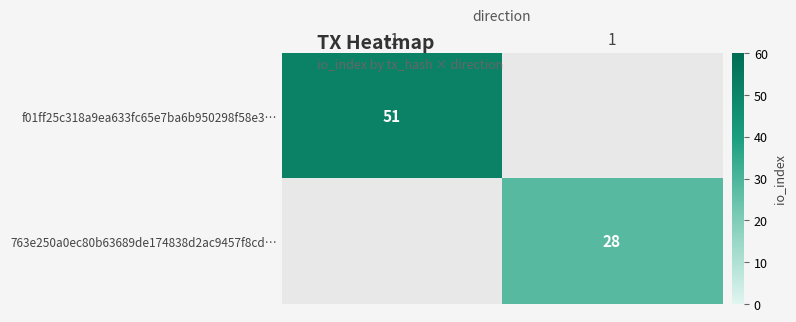

At how many categories does at least one series exceed 30?

1